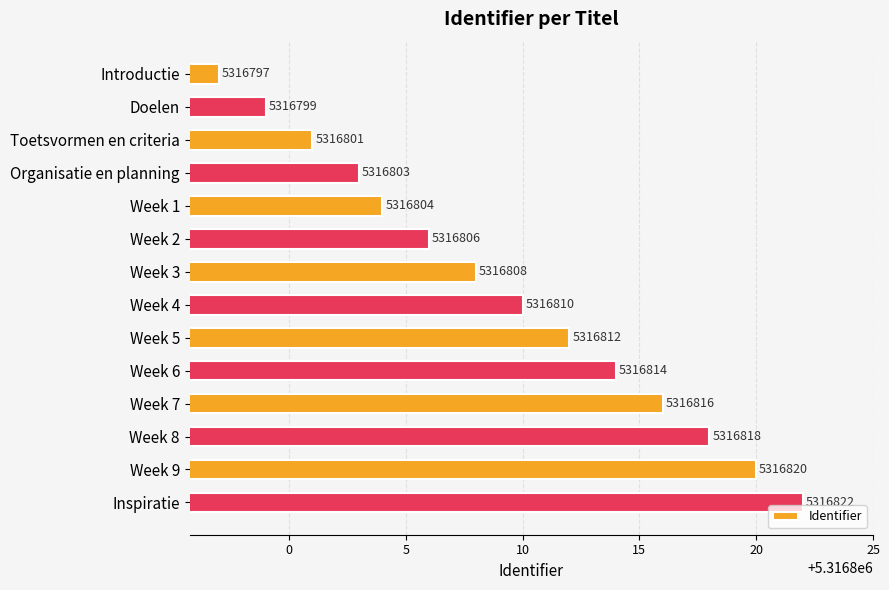

Reading top to bottom, list all the values displayed in this chart.

Introductie=5316797	Doelen=5316799	Toetsvormen en criteria=5316801	Organisatie en planning=5316803	Week 1=5316804	Week 2=5316806	Week 3=5316808	Week 4=5316810	Week 5=5316812	Week 6=5316814	Week 7=5316816	Week 8=5316818	Week 9=5316820	Inspiratie=5316822